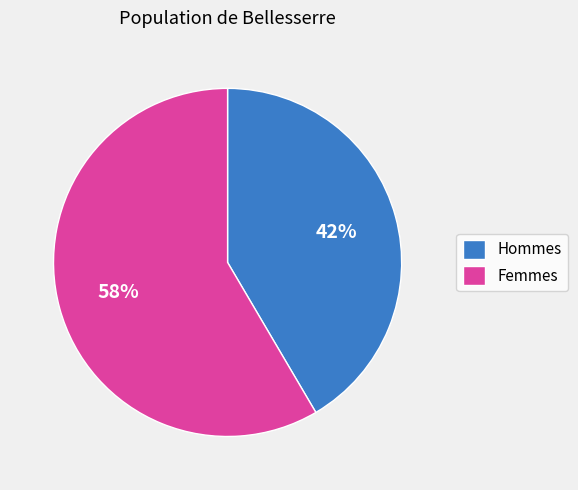

Which slice is the smallest?

Hommes